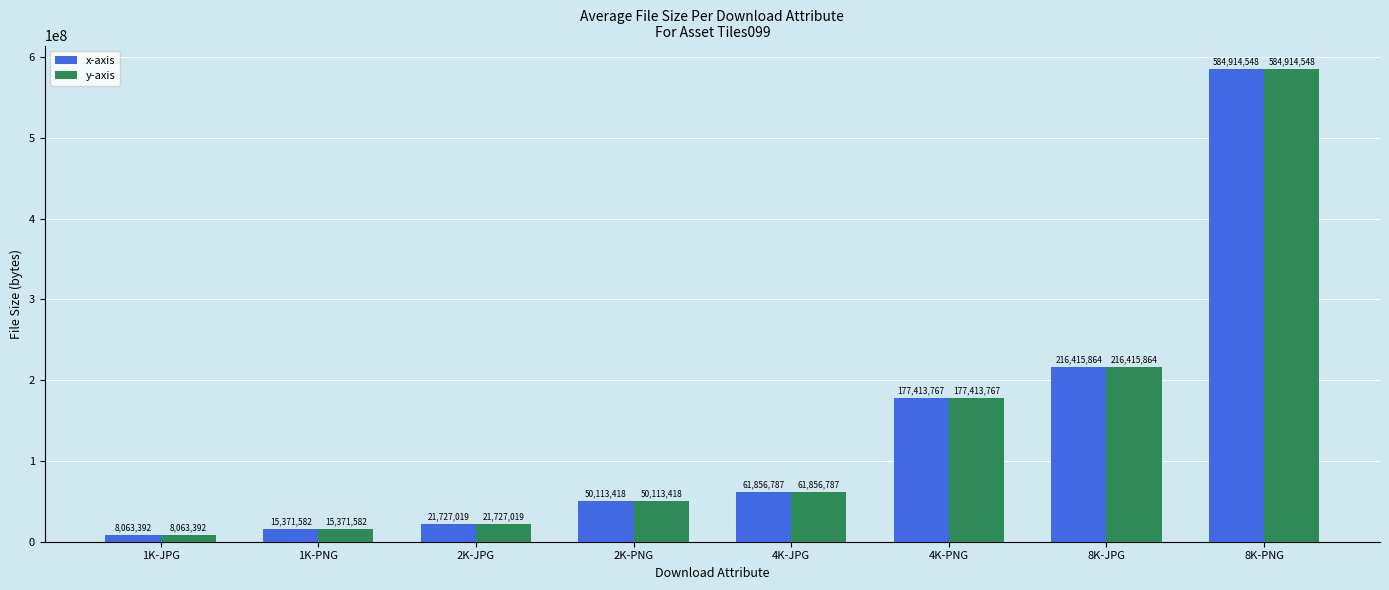

What is the average value of the y-axis series?

141984547